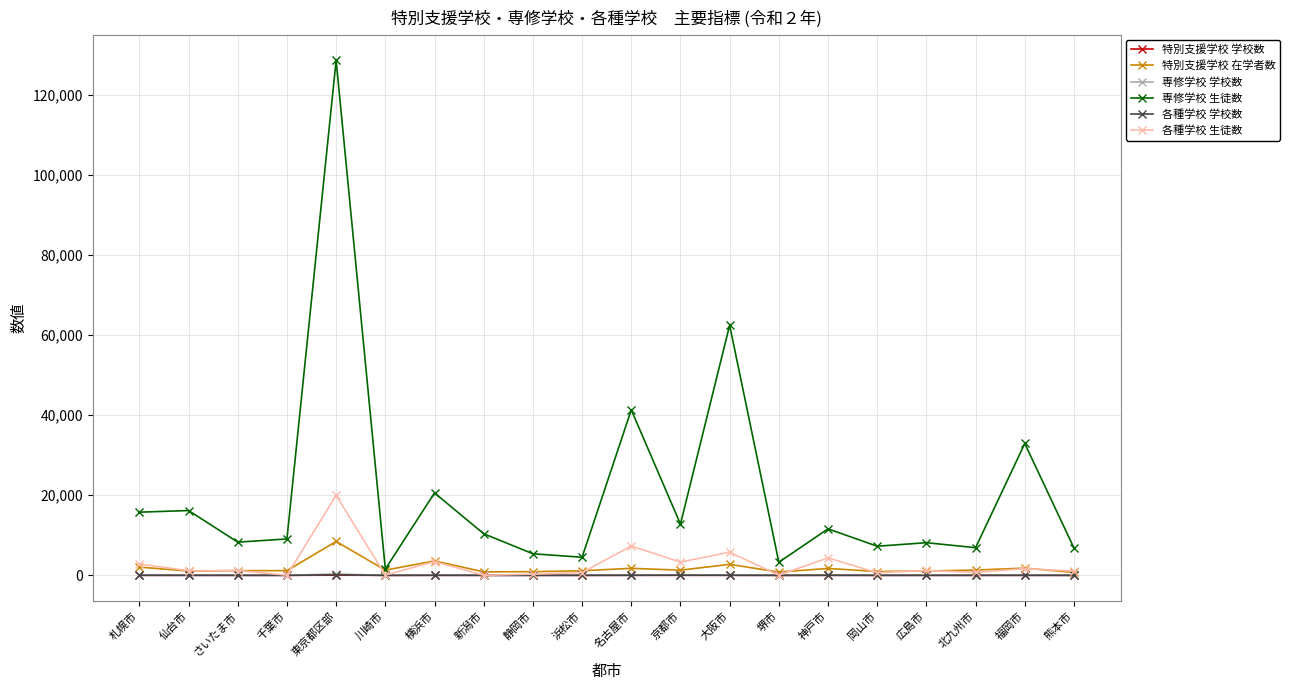

Is it true that 専修学校 生徒数 equals 6830 at 熊本市?

True